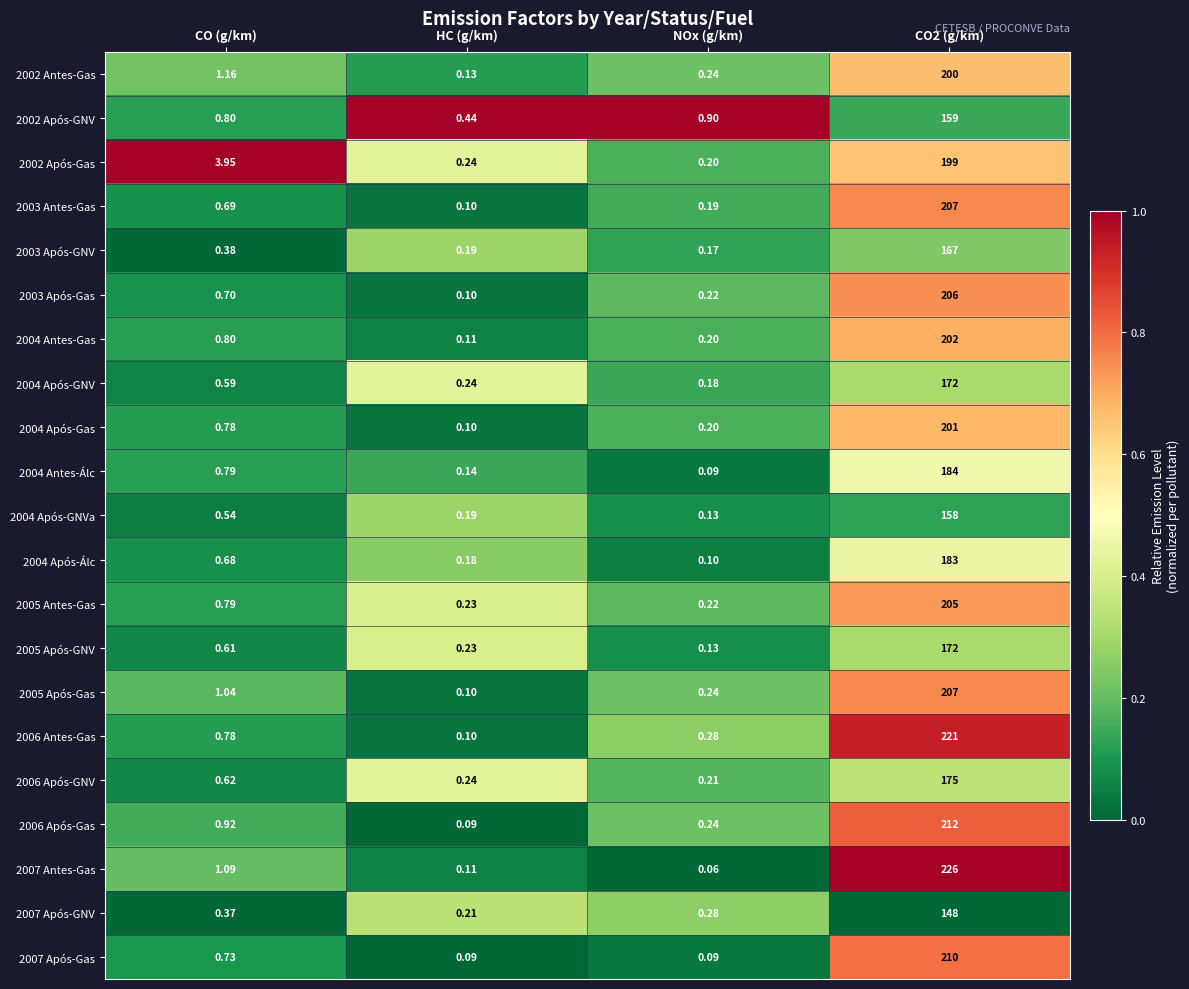

What is the total value across all series at CO (g/km)?

18.8